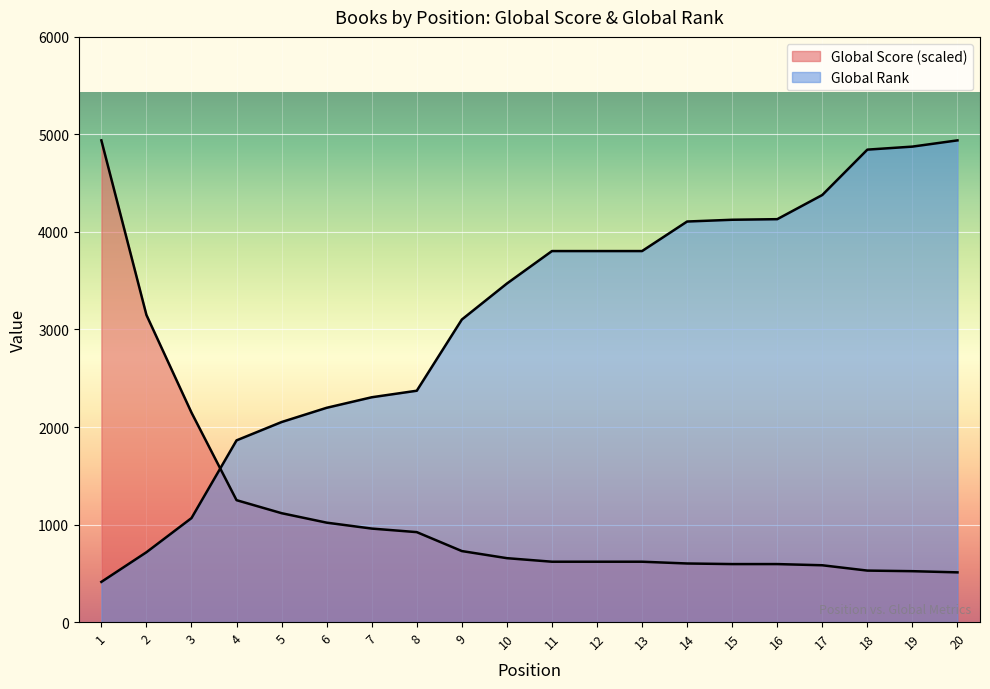

What is the value of the Global Score point at the 16th from the left?

594.6